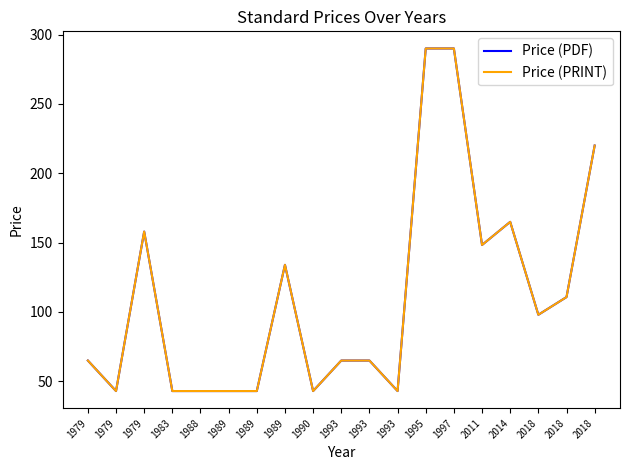

Does the chart display data point markers on the line(s)?

No